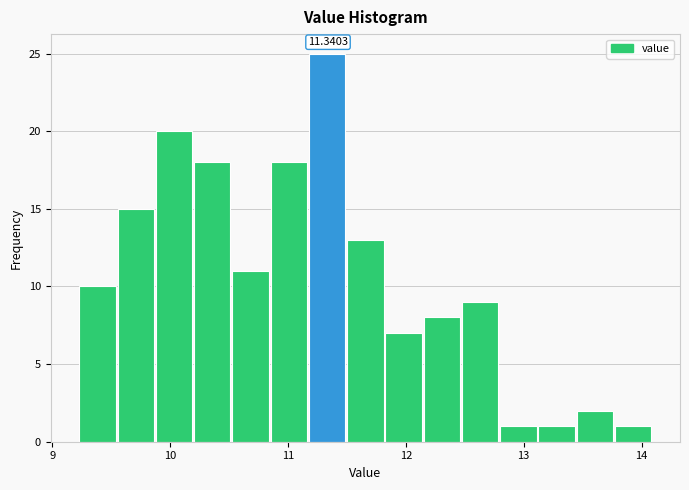

Around what value on the x-axis is the tallest bar? Give the approximate position of its centre, as read against the axis.

11.3